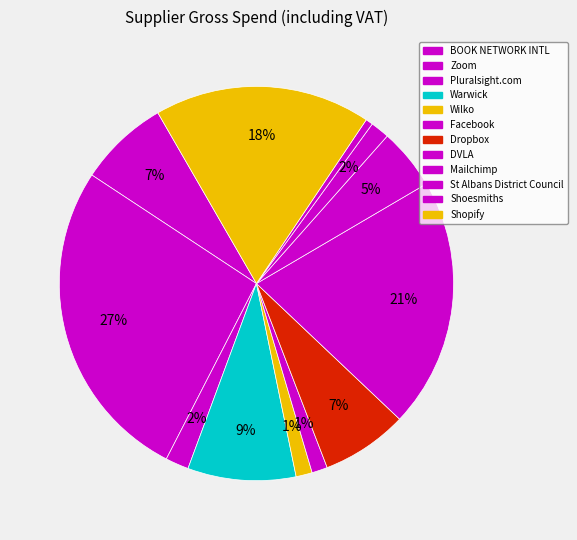

Does DVLA account for over 50% of the chart?

No